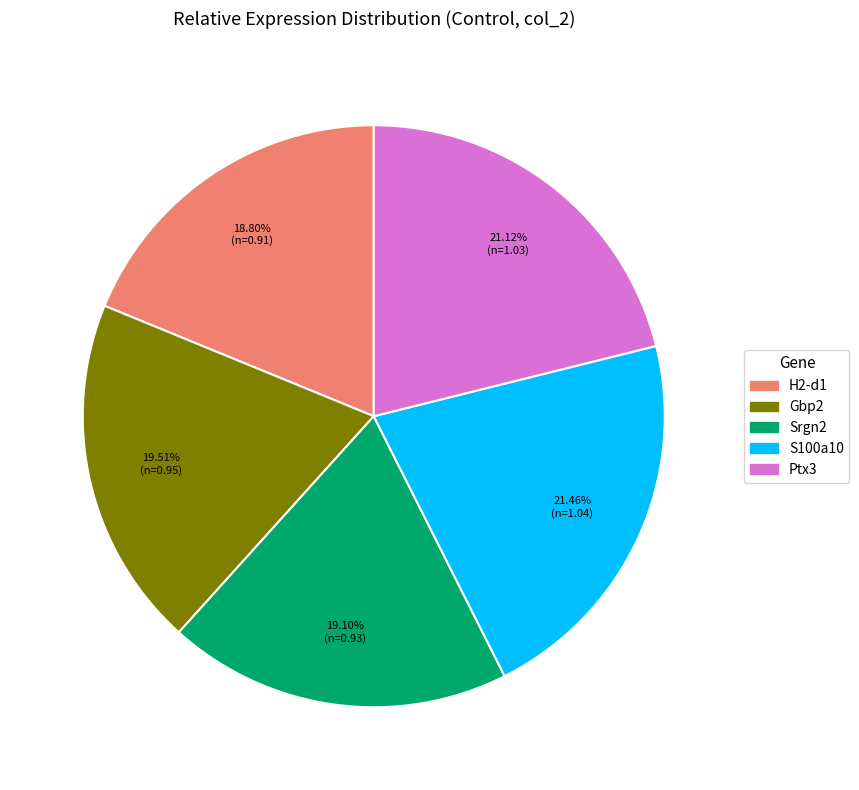

Is H2-d1 the majority of the pie?

No